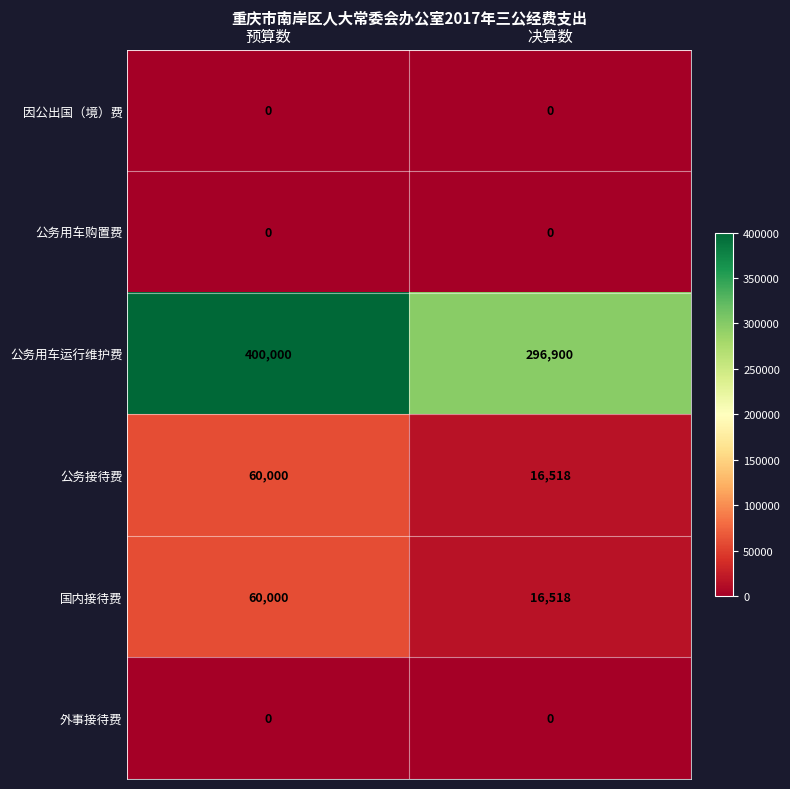

At which category is the sum across all series the highest?

预算数